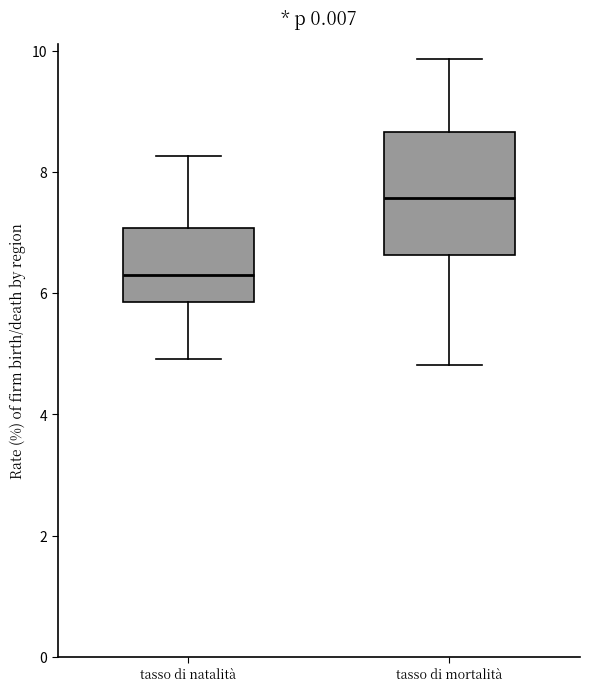

Reading left to right, transcribe this box plot: for each box, give where its median line is, the range the box spans, and where its two whiskers end, as read against the y-axis. The values are not printed on the chart, so give them approximately, as read against the axis.

tasso di natalità: median 6.4, box 5.8 to 7.0, whiskers 5.0 to 8.2
tasso di mortalità: median 7.6, box 6.6 to 8.6, whiskers 4.8 to 9.8